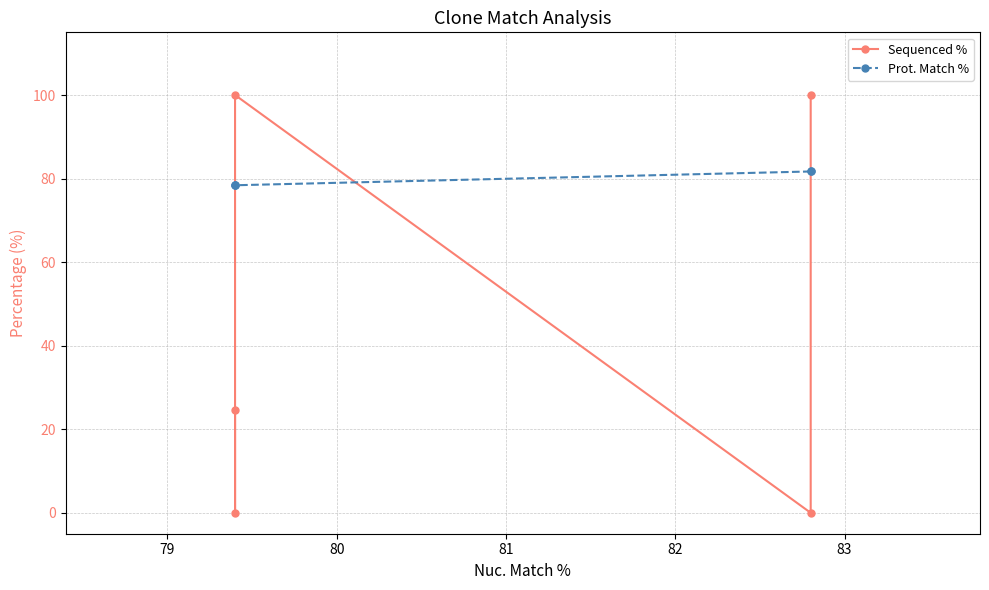

True or false: Sequenced % has a value of 138.0 at 78.

False